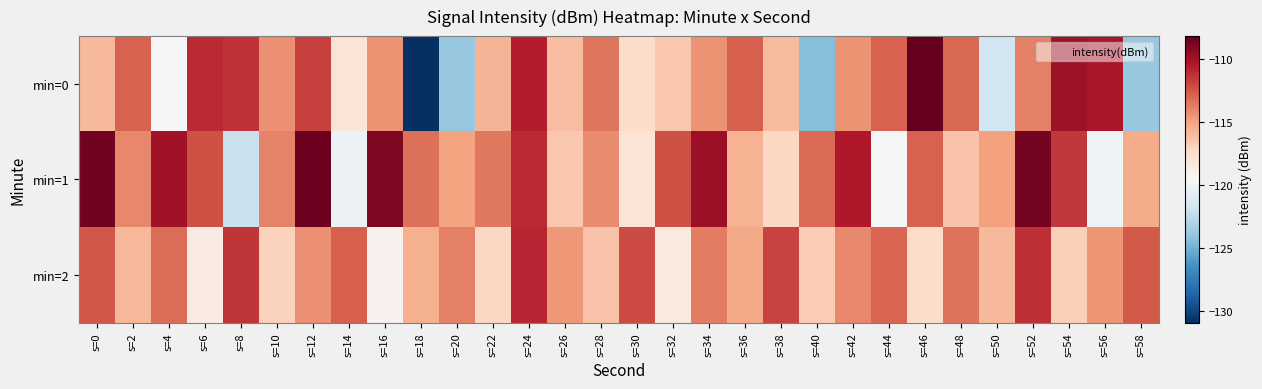

How many distinct data groups are displayed?

3